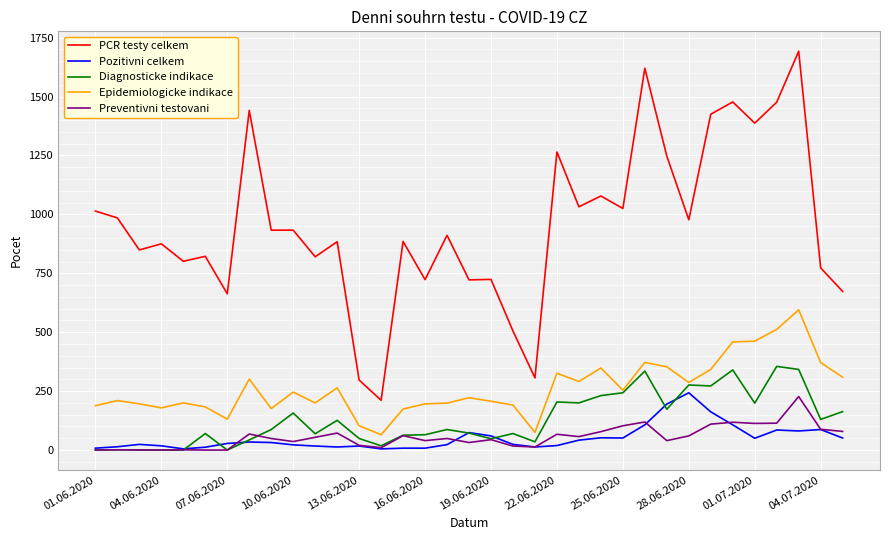

Rank the series by their maximum value, from lowest to highest.

Preventivni testovani, Pozitivni celkem, Diagnosticke indikace, Epidemiologicke indikace, PCR testy celkem